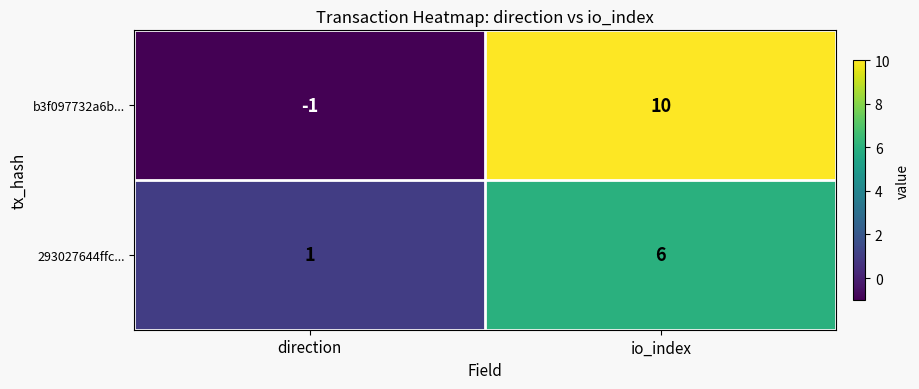

At which label does 293027644ffc... reach its minimum?

direction